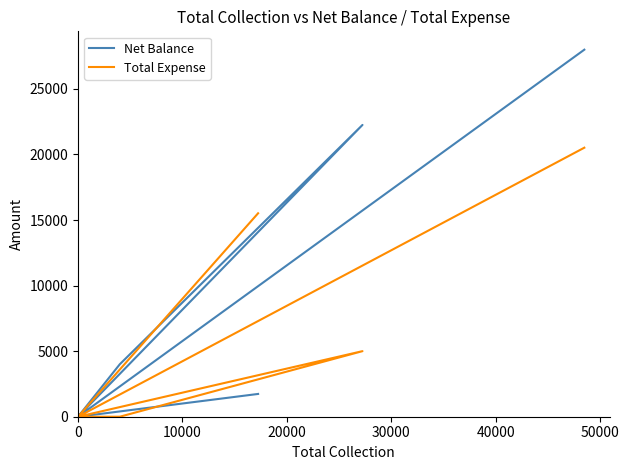

Between 30000 and 50000, which is larger?

50000